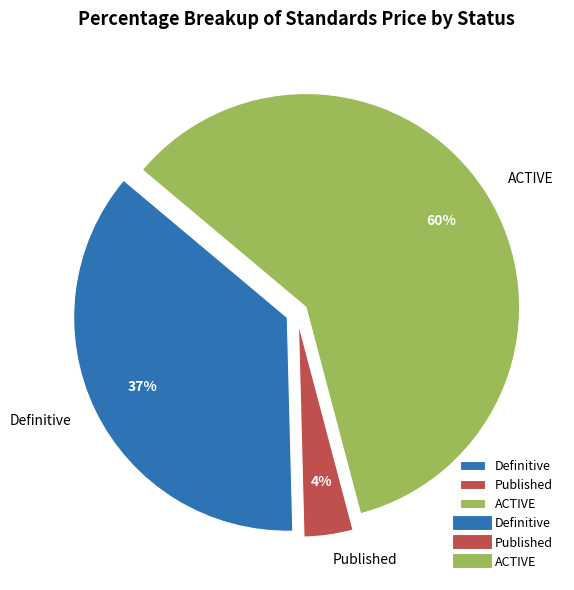

Count the number of slices in the pie.

3